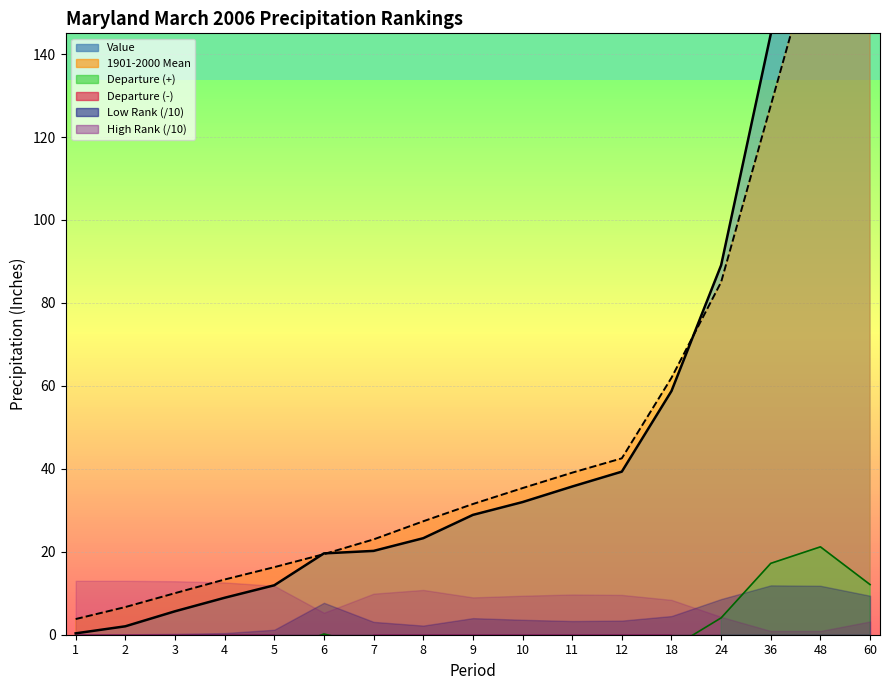

What is the minimum value for 1901-2000 Mean?

3.8